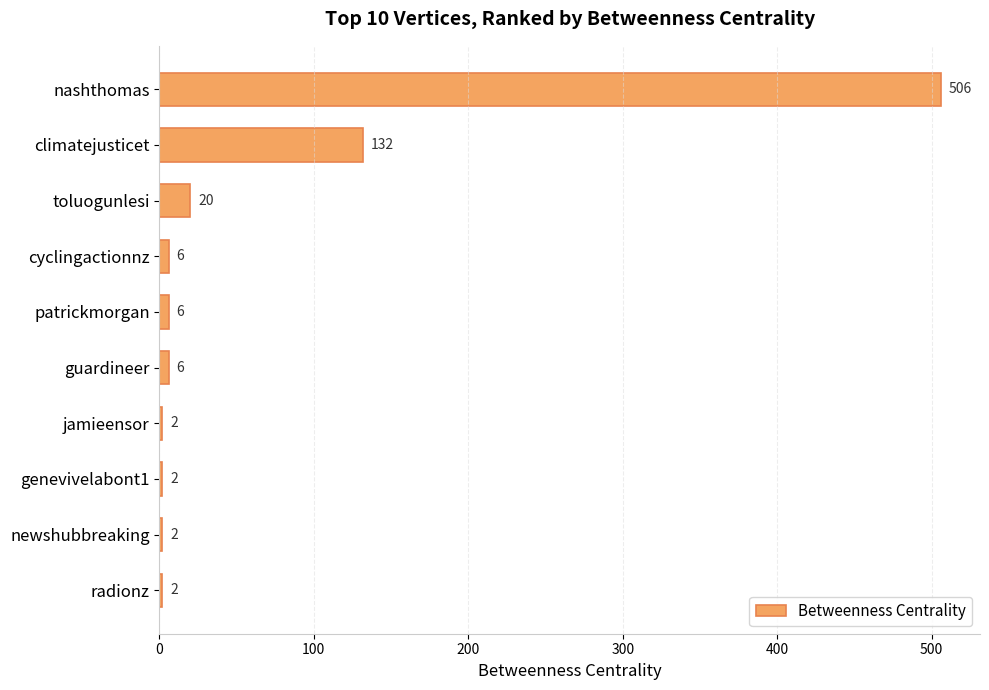

True or false: the data shows 20 at toluogunlesi.

True